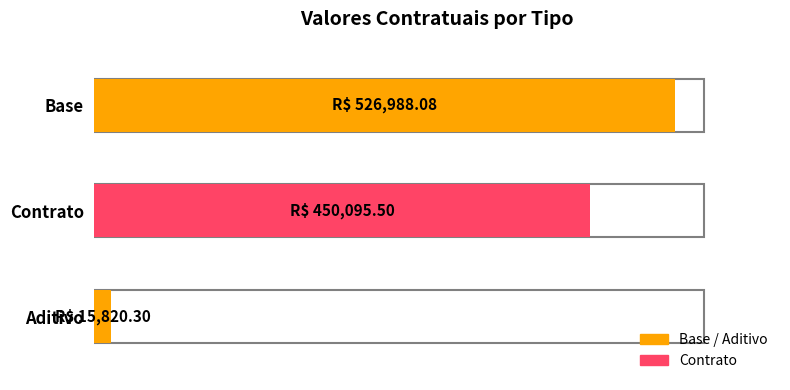

How many values are below 450095?

1